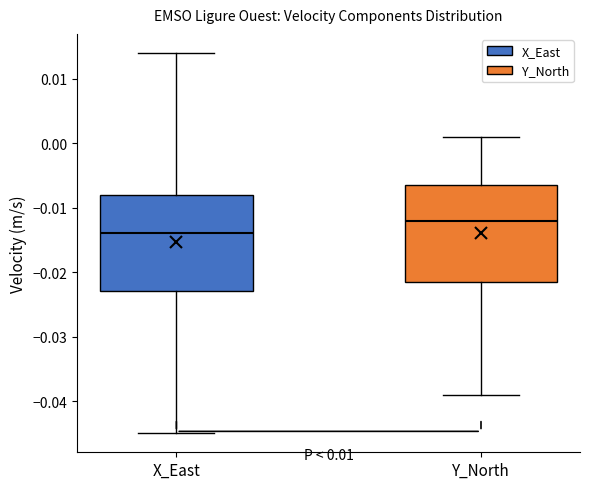

Where is the lower edge of the box for Y_North on the y-axis? The values are not printed on the chart, so give them approximately, as read against the axis.

-0.021